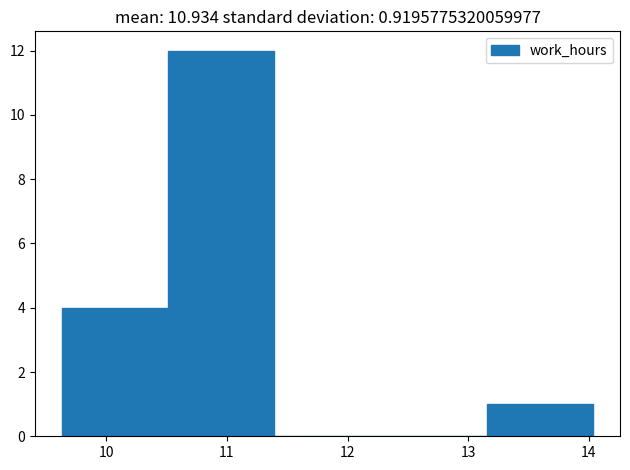

Which range on the x-axis has the tallest bar?

10.5 to 11.4